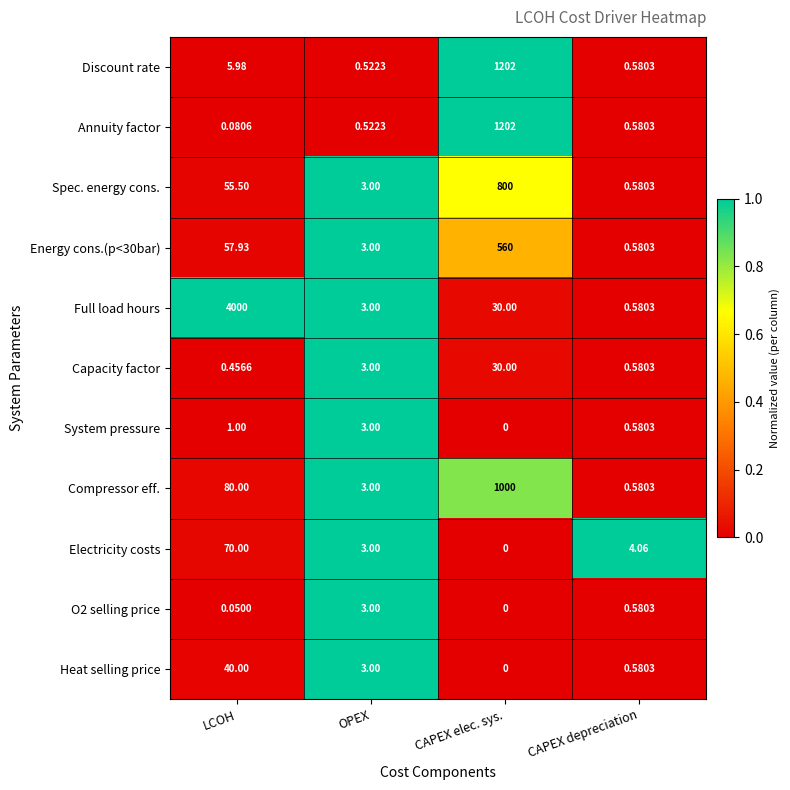

Where is Full load hours nearest to the value 2000?

CAPEX elec. sys.